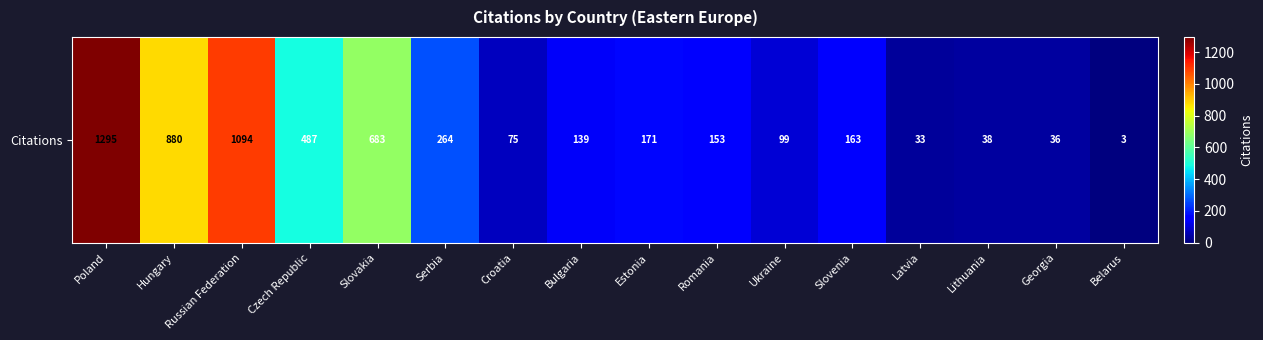

What is the average value?

351